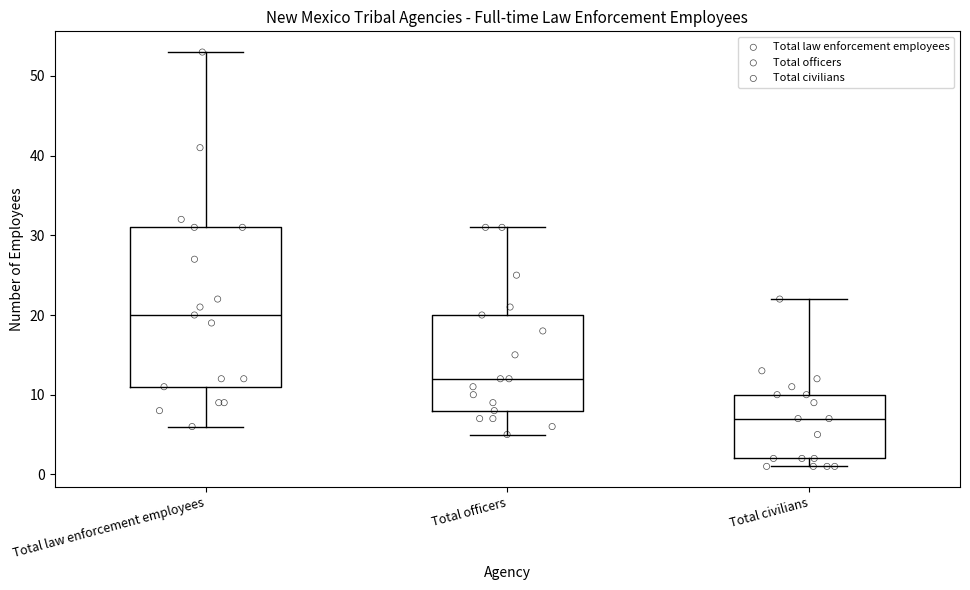

Reading left to right, transcribe this box plot: for each box, give where its median line is, the range the box spans, and where its two whiskers end, as read against the y-axis. The values are not printed on the chart, so give them approximately, as read against the axis.

Total law enforcement employees: median 20, box 11 to 31, whiskers 6 to 53
Total officers: median 12, box 8 to 20, whiskers 5 to 31
Total civilians: median 7, box 2 to 10, whiskers 1 to 22